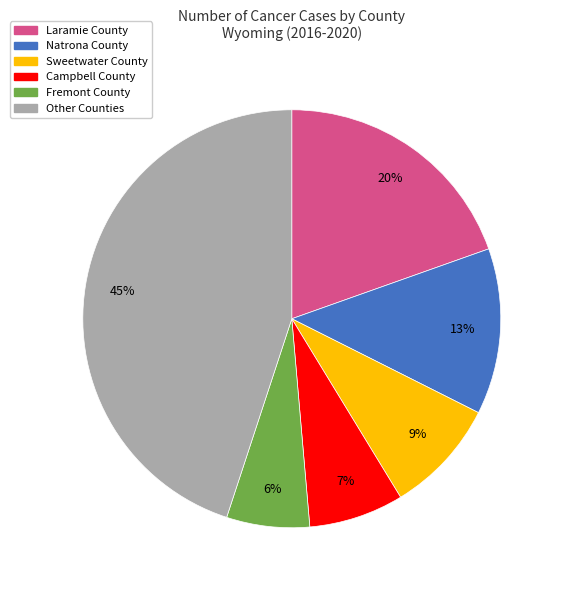

Is there a majority slice in this chart?

No